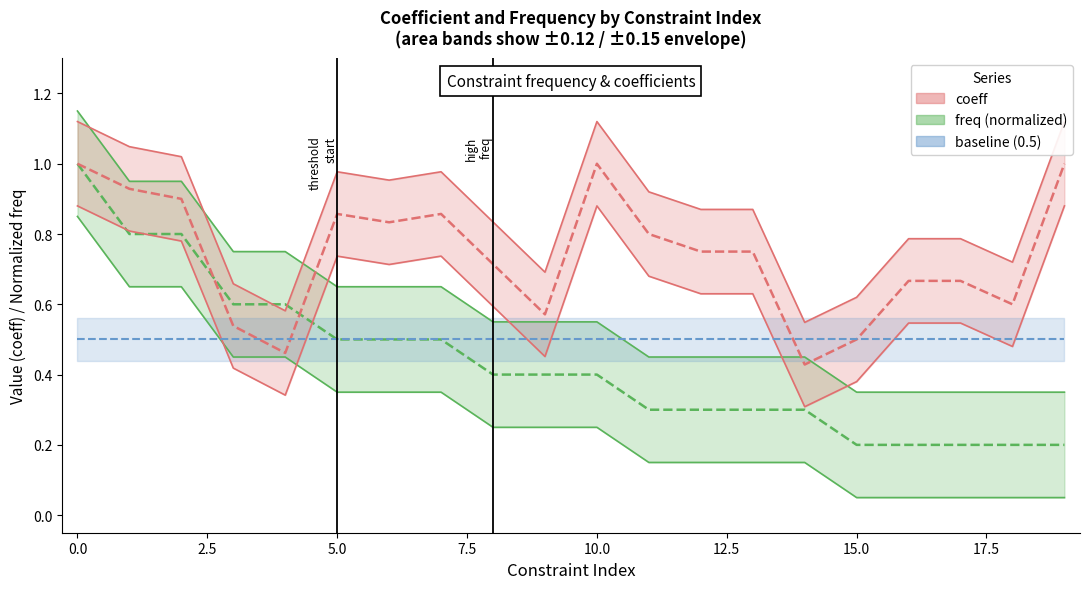

What are all the series names shown in the legend?

freq (normalized), coeff, baseline (0.5)